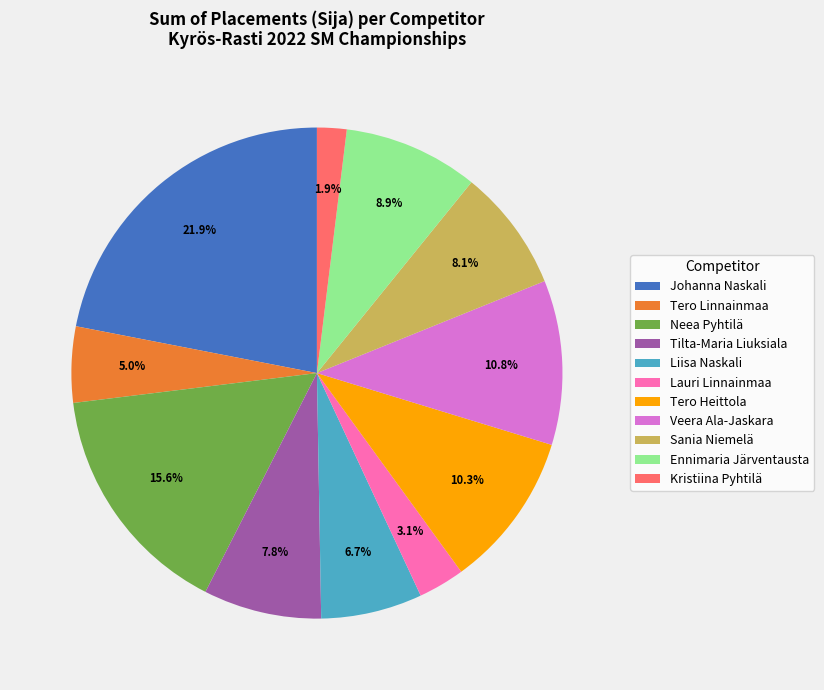

Between Lauri Linnainmaa and Neea Pyhtilä, which is larger?

Neea Pyhtilä